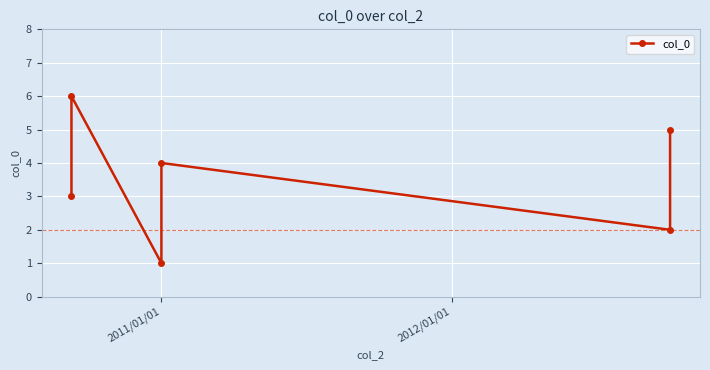

What is the difference between the second highest and minimum values?

4